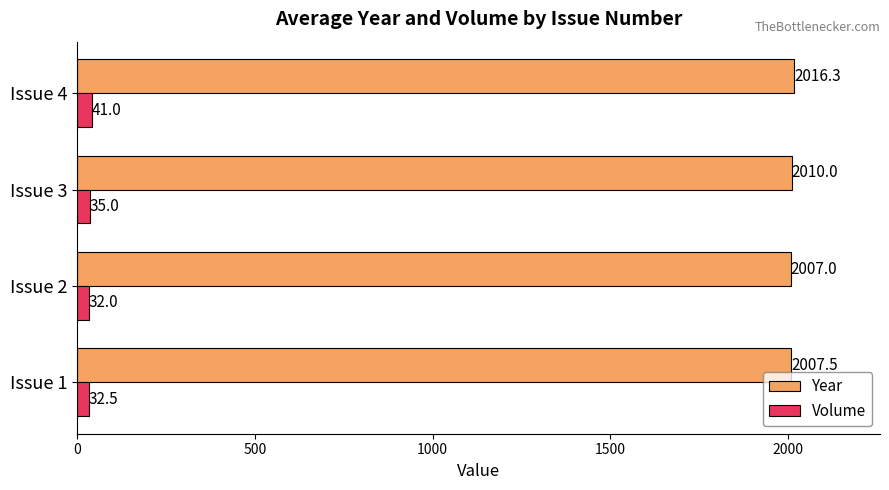

What is the difference between the second highest and second lowest values in the Year series?

2.5